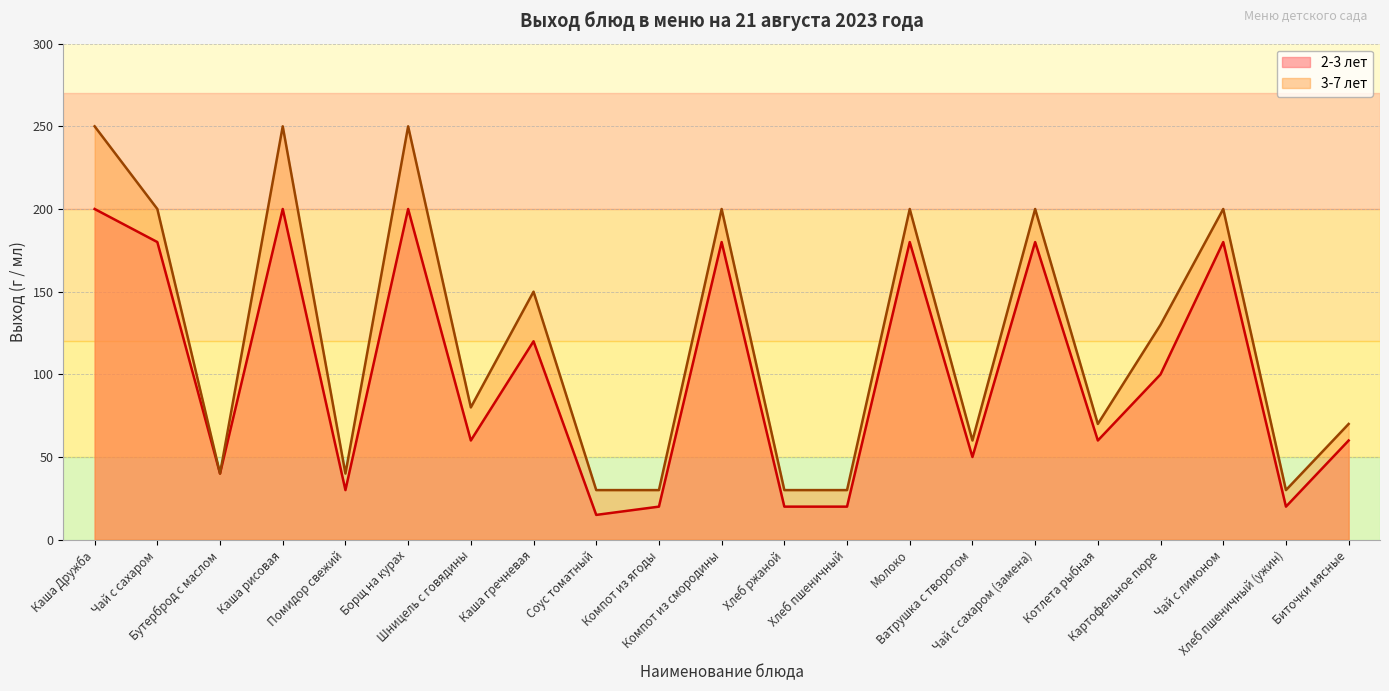

What is the label of the 3rd point from the right?

Чай с лимоном